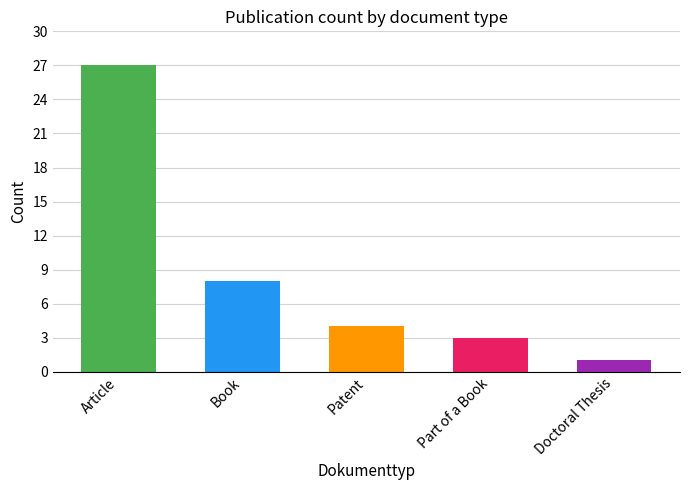

List the labels in order of value, largest first.

Article, Book, Patent, Part of a Book, Doctoral Thesis